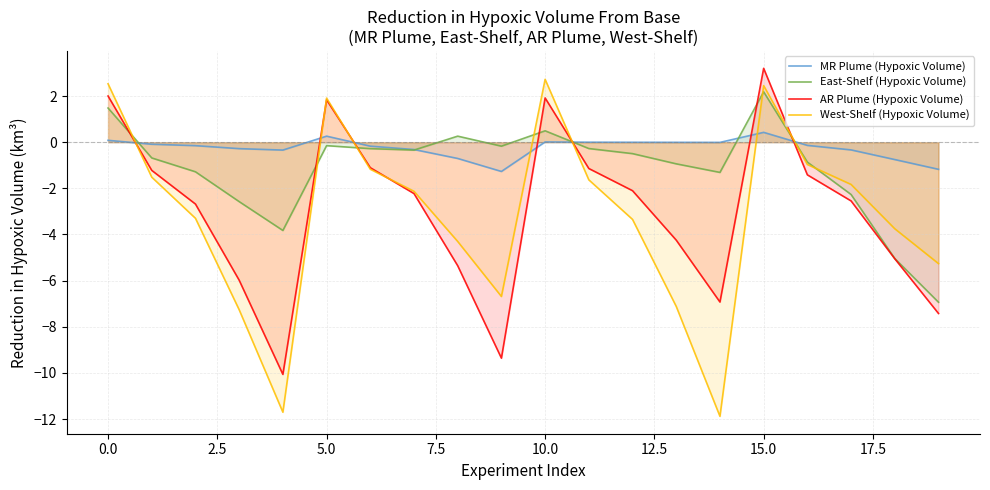

What is the highest value of the East-Shelf (Hypoxic Volume) series?

2.2